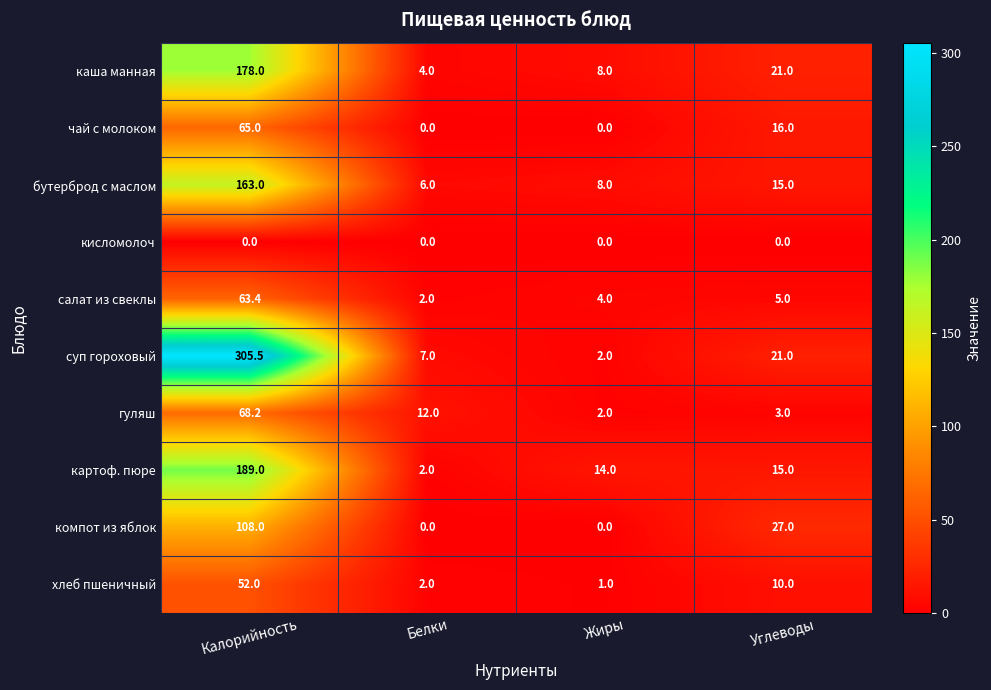

How many data points does each series have?

4